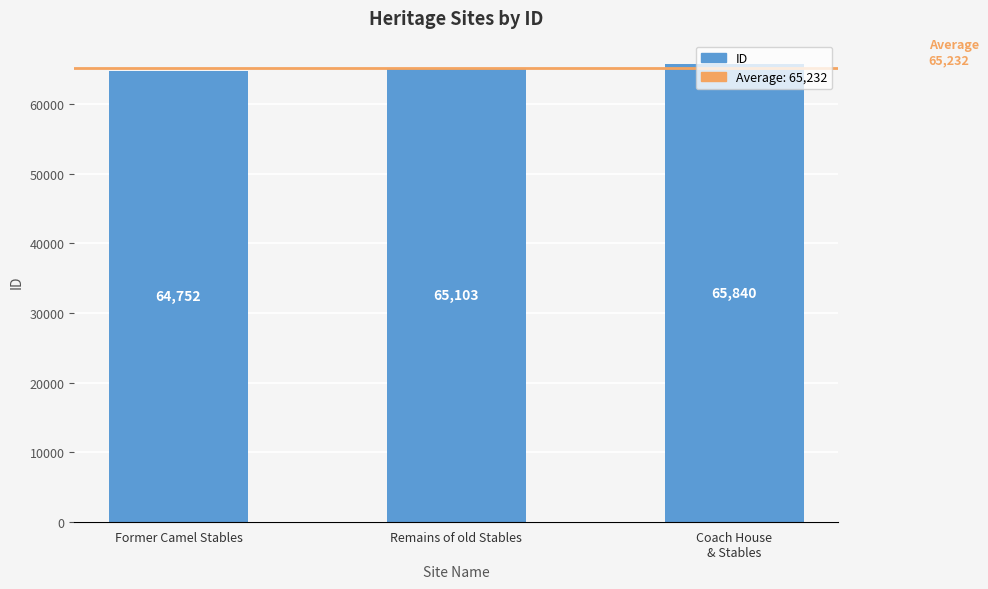

What is the difference between the maximum and second lowest values?

737